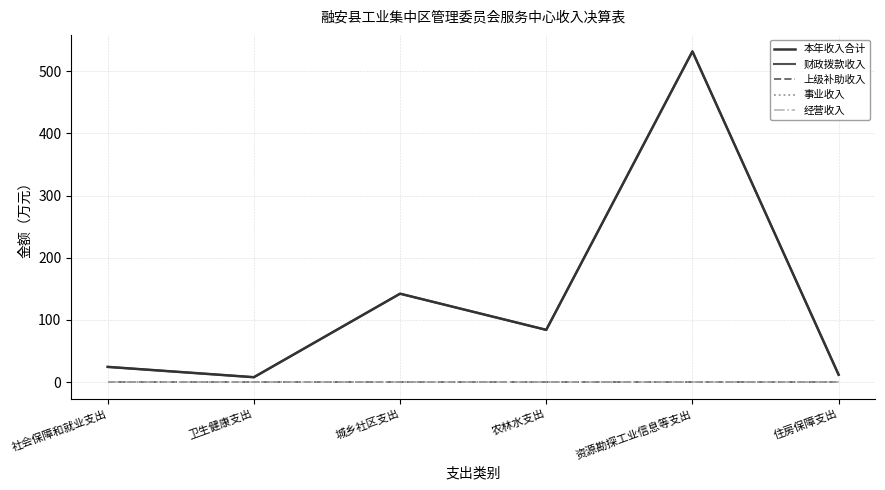

Where does the 财政拨款收入 series first go above 83?

城乡社区支出